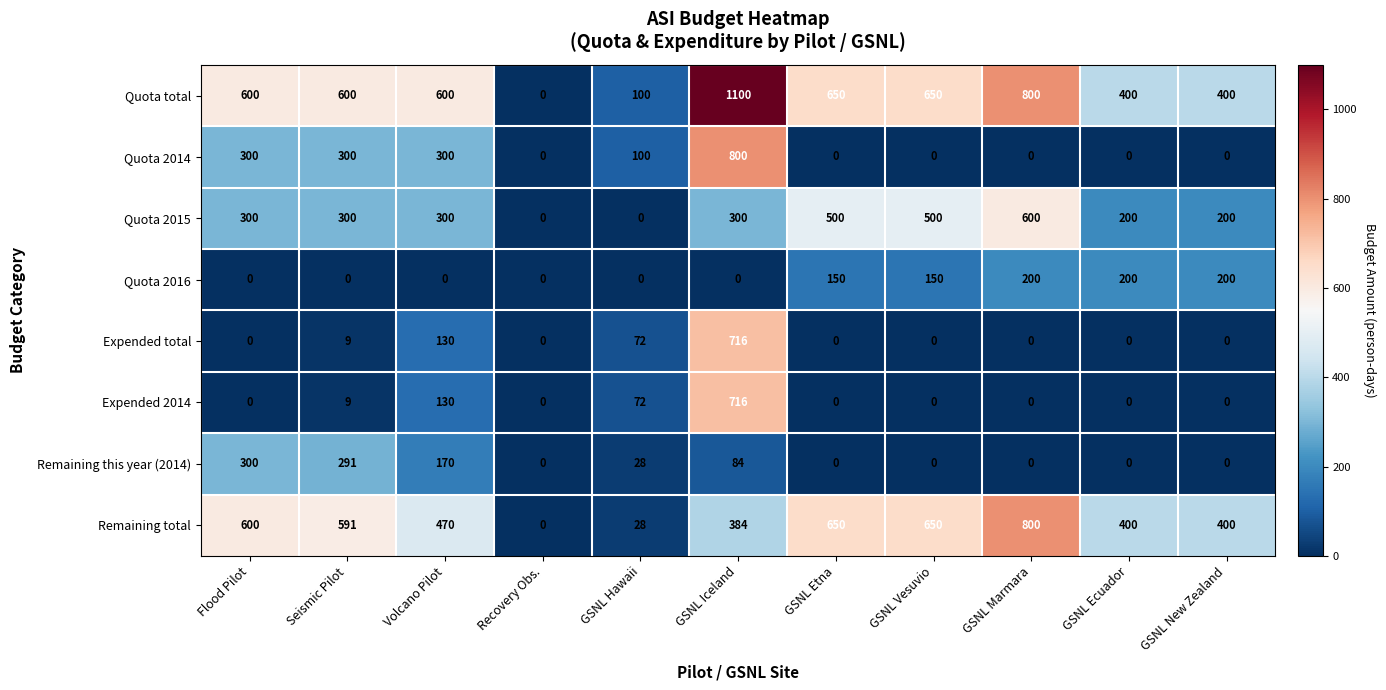

Which series changed the most between GSNL Iceland and GSNL Ecuador?

Quota 2014